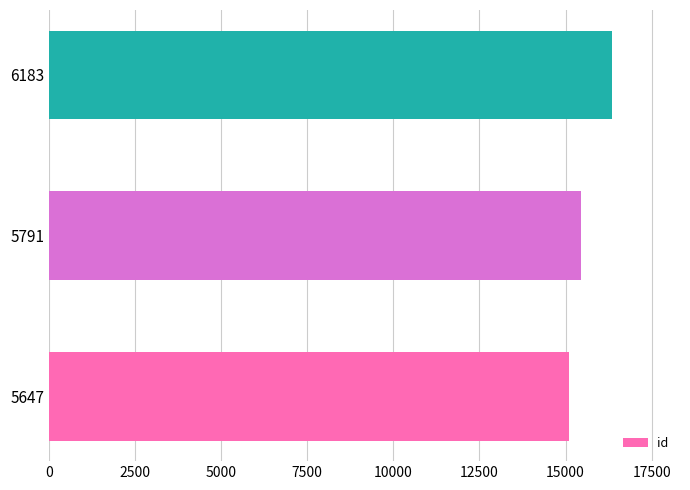

Reading bottom to top, extract all data points from this chart.

15095	15447	16360